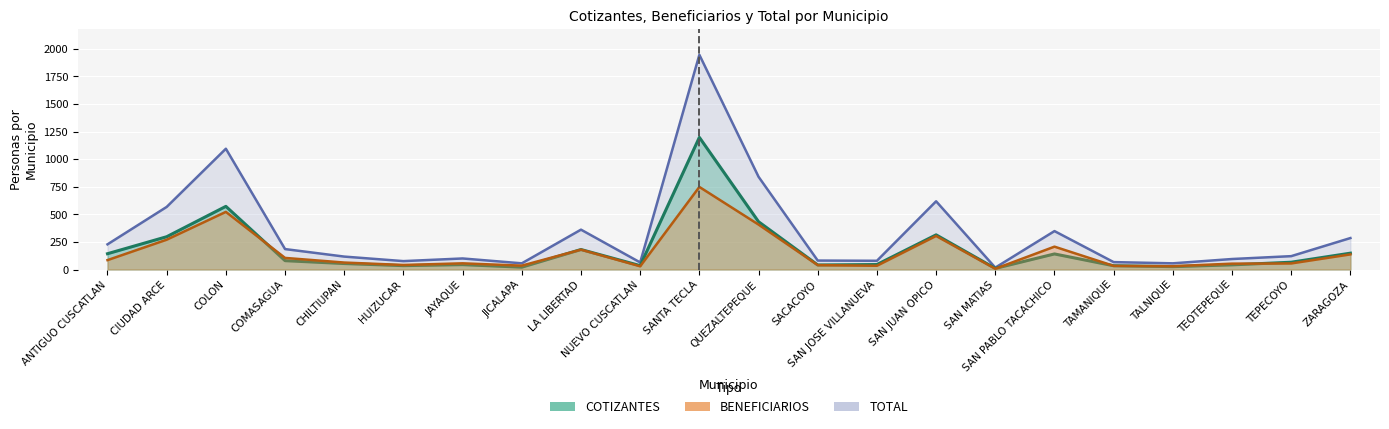

How many lines are shown in the chart?

3